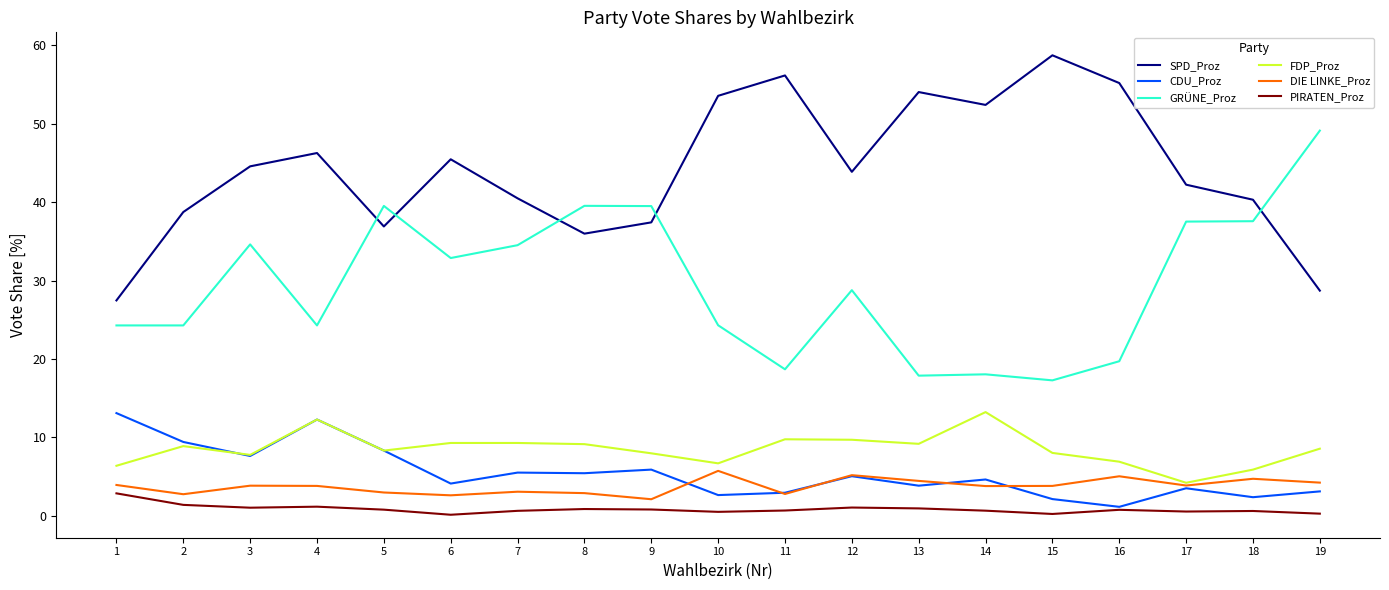

Does the chart display data point markers on the line(s)?

No